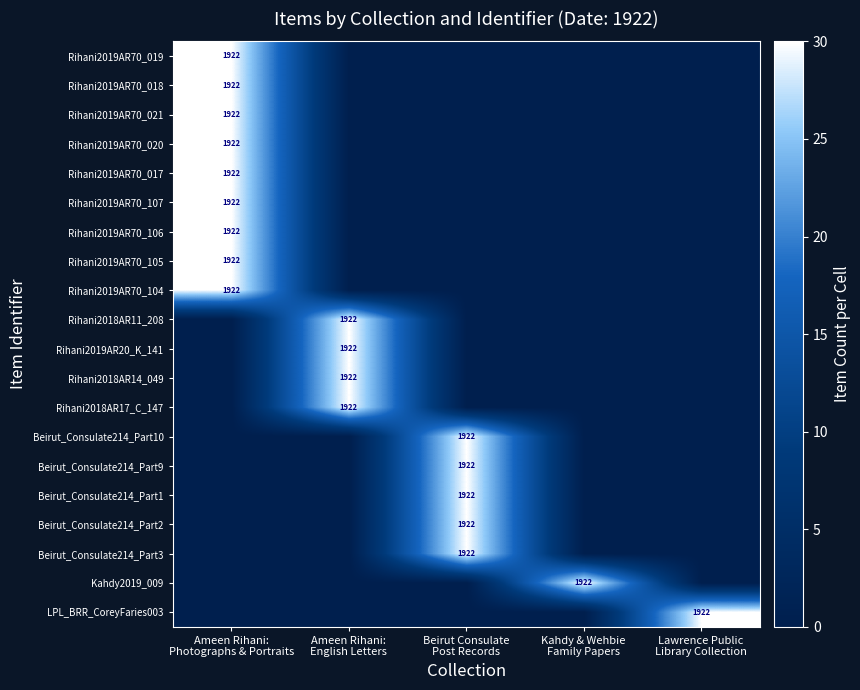

At which label does Rihani2019AR20_K_141 reach its minimum?

Ameen Rihani: Photographs & Portraits